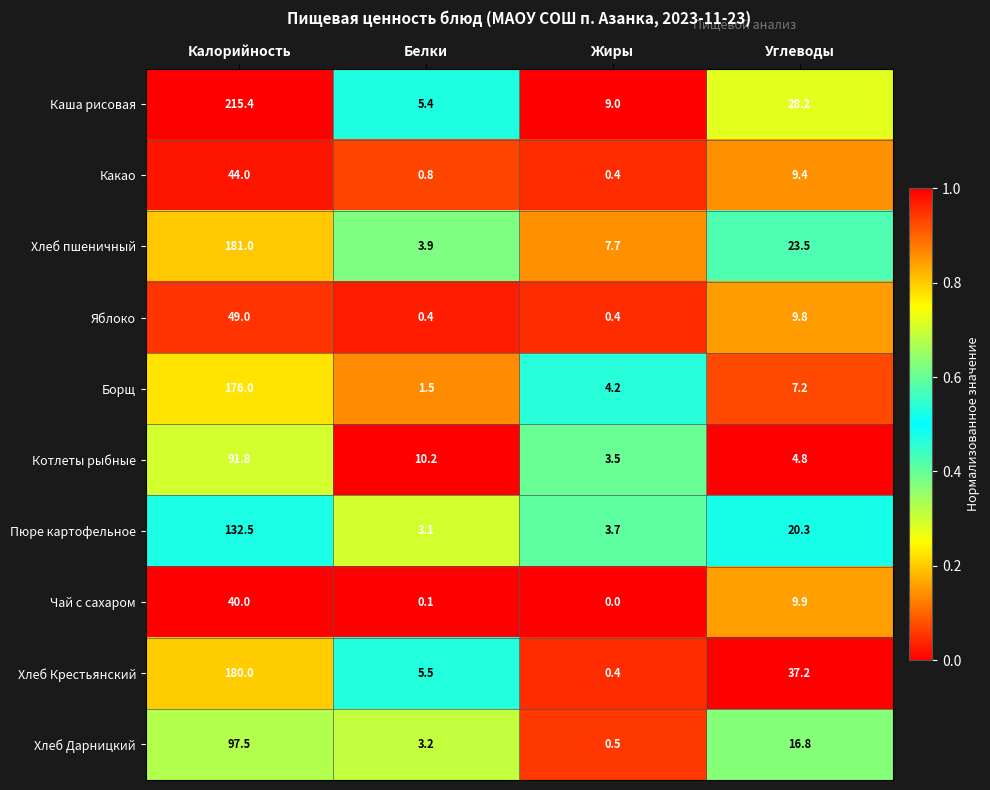

Is it true that Хлеб Дарницкий equals 24.3 at Углеводы?

False